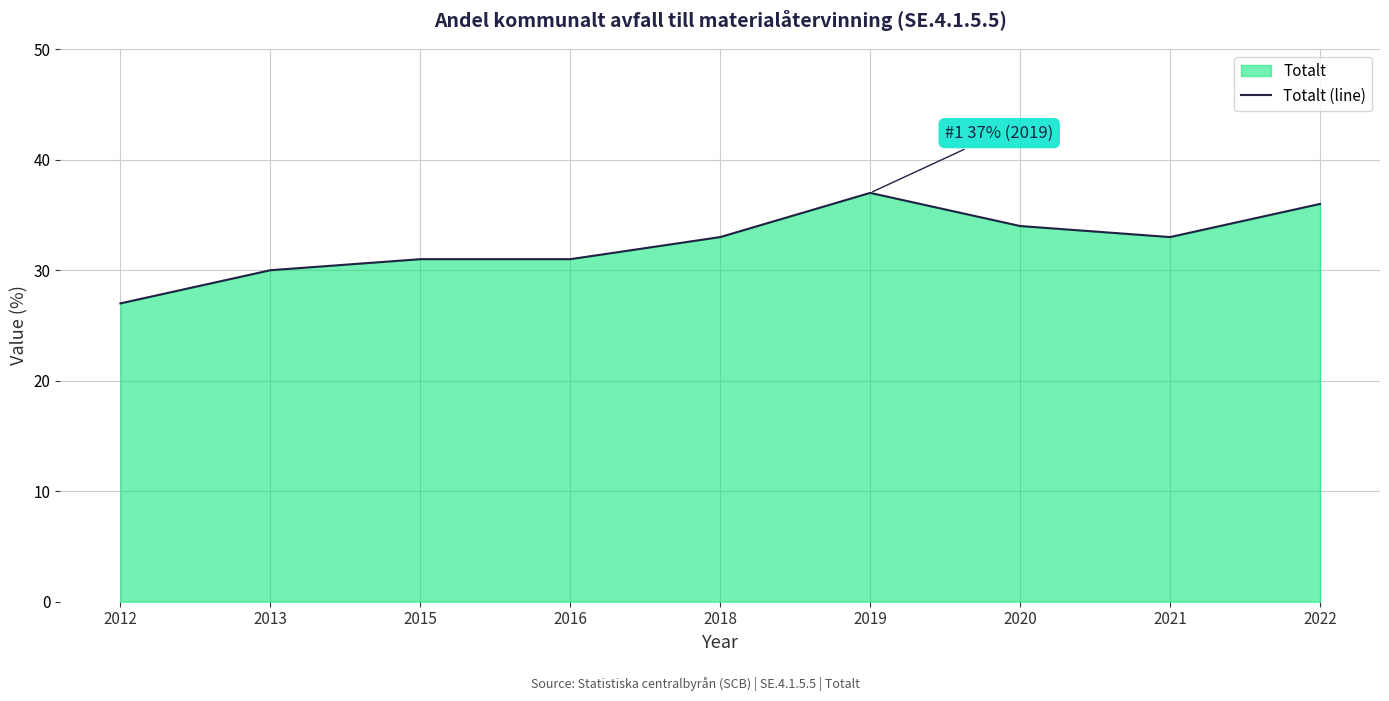

Reading left to right, extract all data points from this chart.

27	30	31	31	33	37	34	33	36